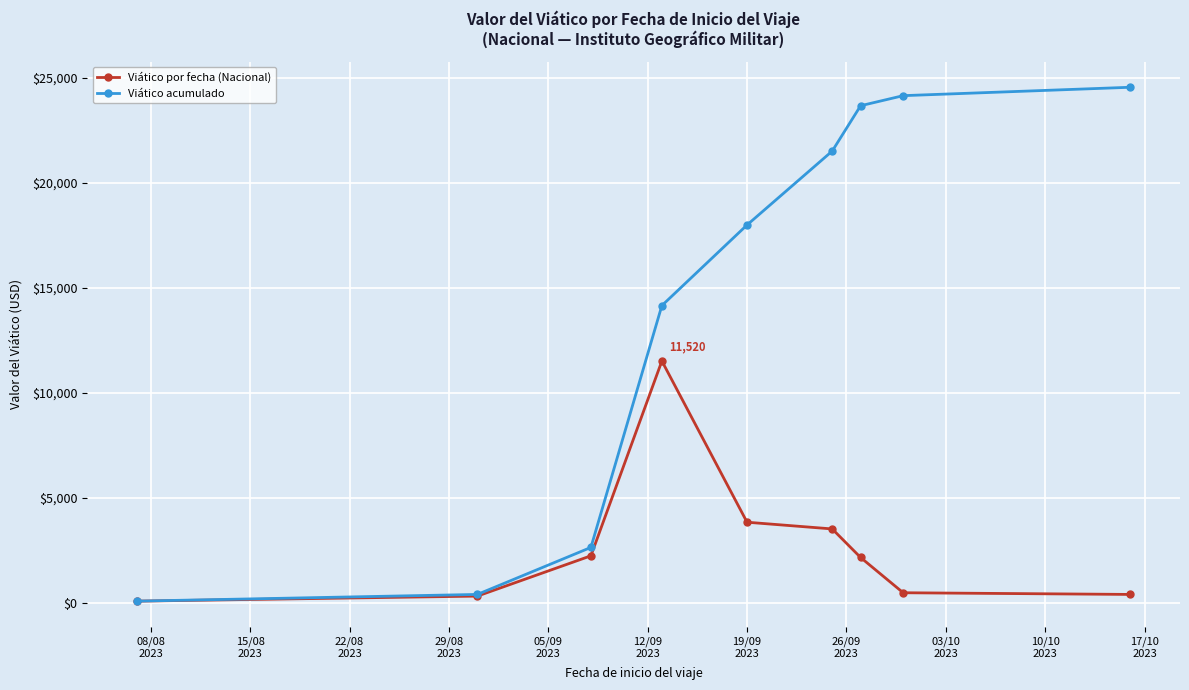

What is the sum of all Viático por fecha (Nacional) values?

24560